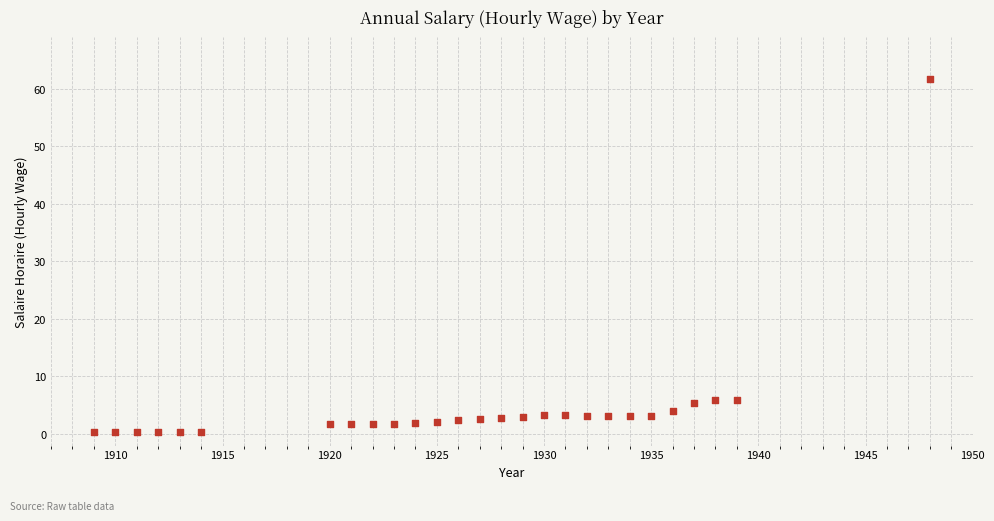

What is the range of X values (max minus min)?

39.0